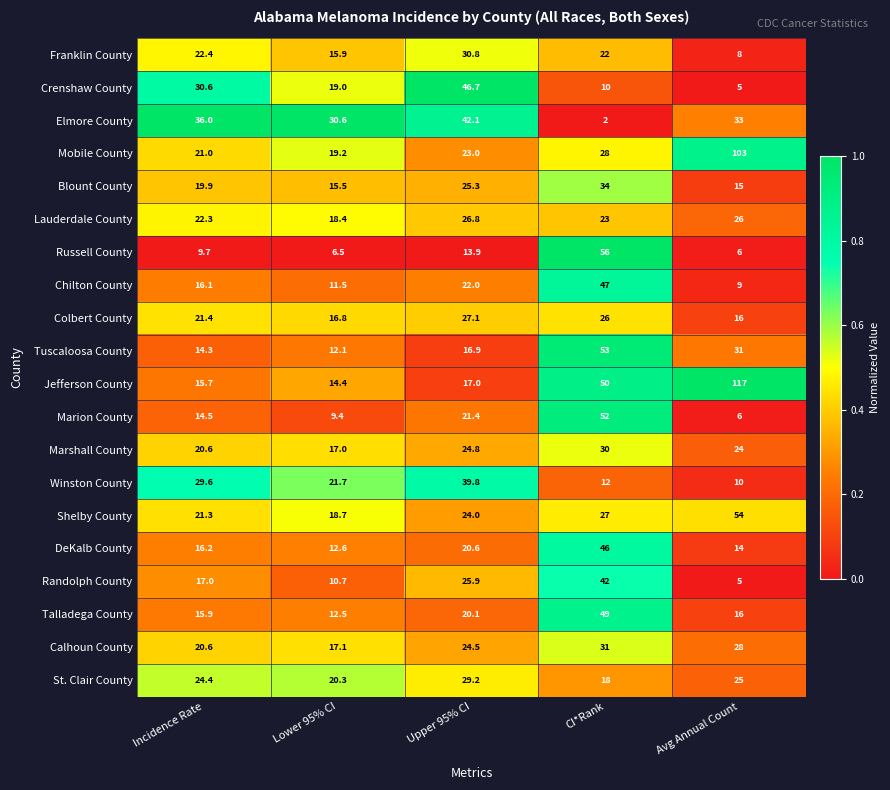

At which label does Blount County reach its minimum?

Avg Annual Count